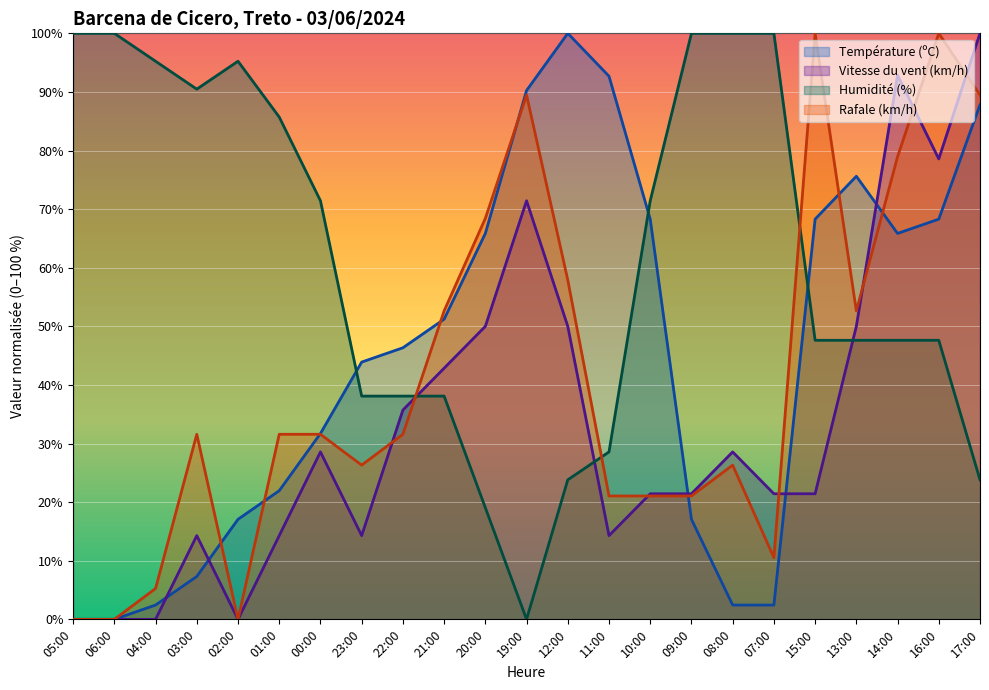

What is the total value across all series at 07:00?

134.4